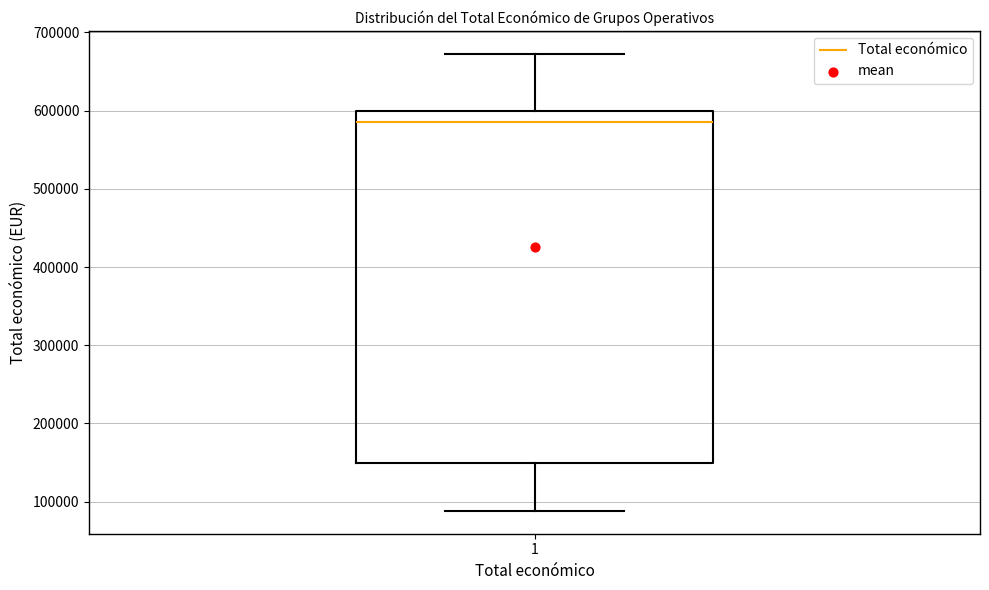

Transcribe this box plot: give where the median line is, the range the box spans, and where the two whiskers end, as read against the y-axis. The values are not printed on the chart, so give them approximately, as read against the axis.

median 590000, box 150000 to 600000, whiskers 90000 to 670000